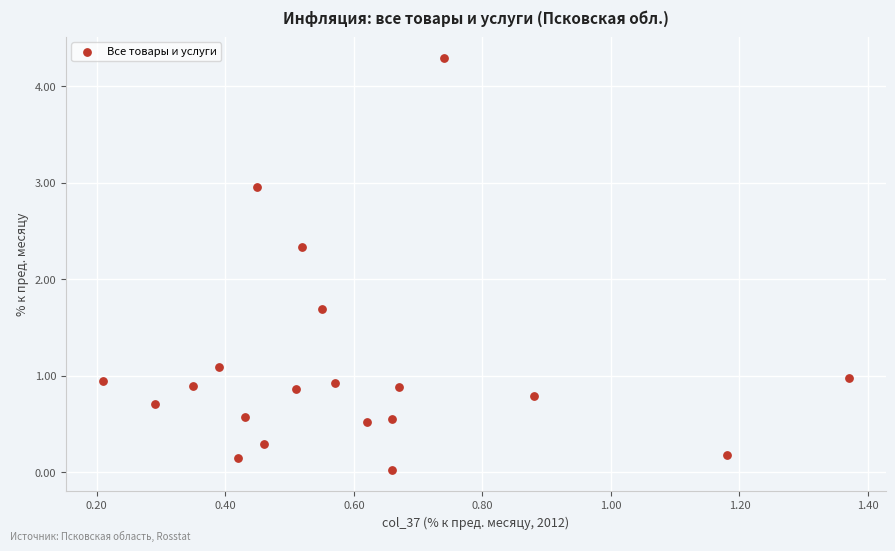

What is the range of Y values (max minus min)?

4.3